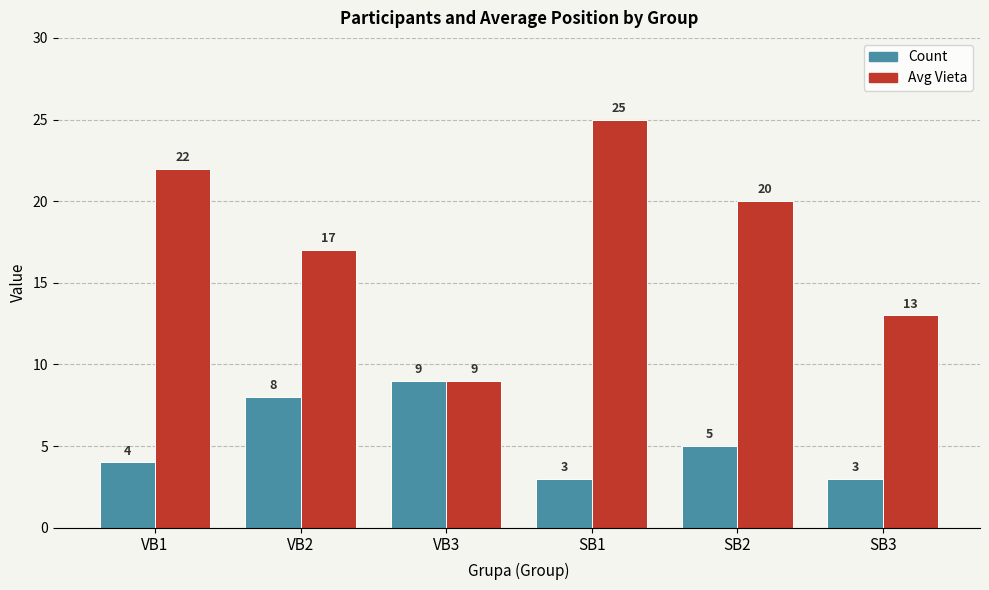

The Avg Vieta series shows 17 at VB2. True or false?

True